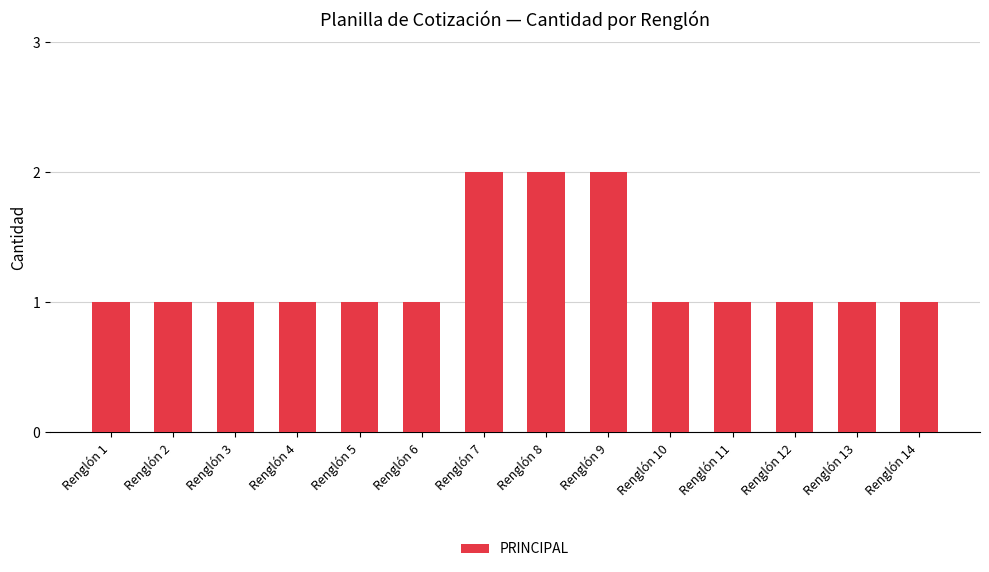

True or false: the data shows 1 at Renglón 13.

True